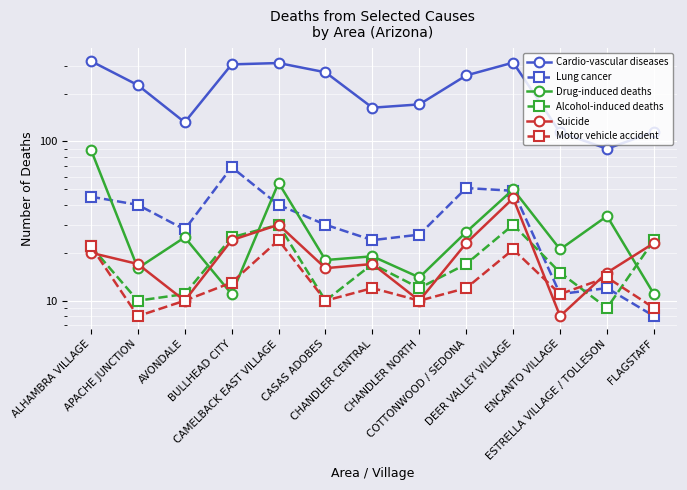

Is the value of Alcohol-induced deaths at APACHE JUNCTION greater than the value of Drug-induced deaths at FLAGSTAFF?

No